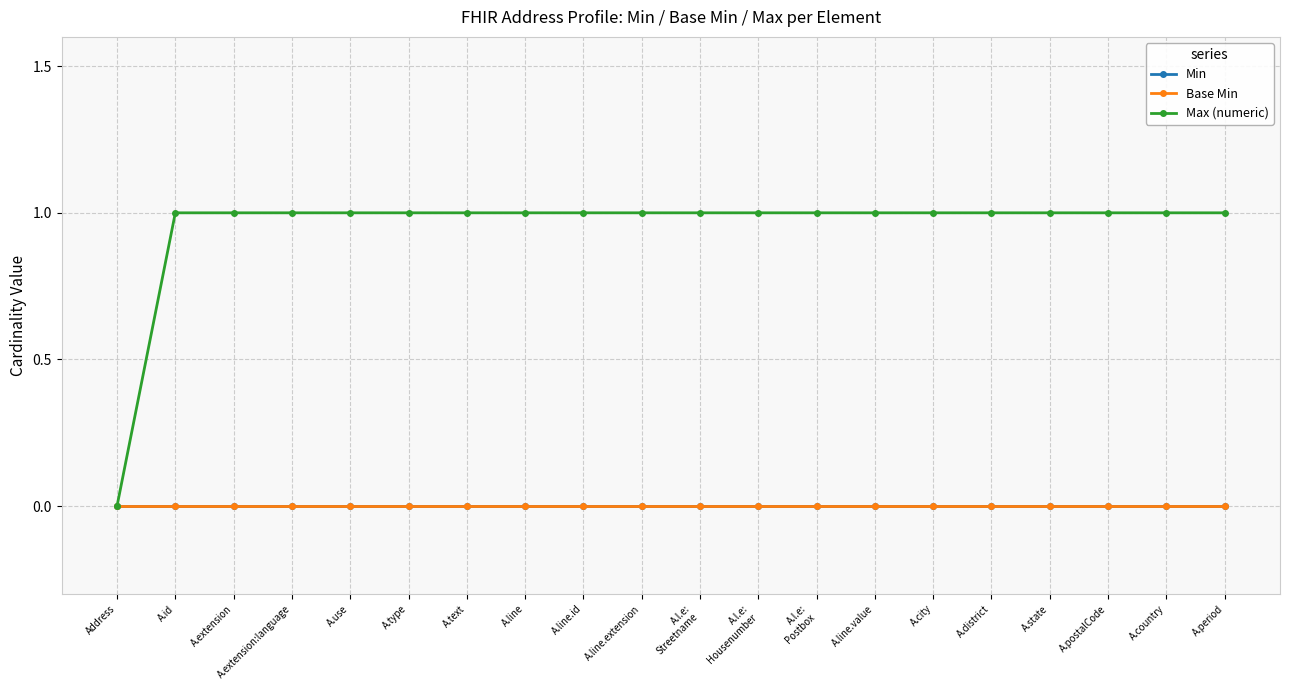

What is the spread (max minus min) of values at A.country?

1